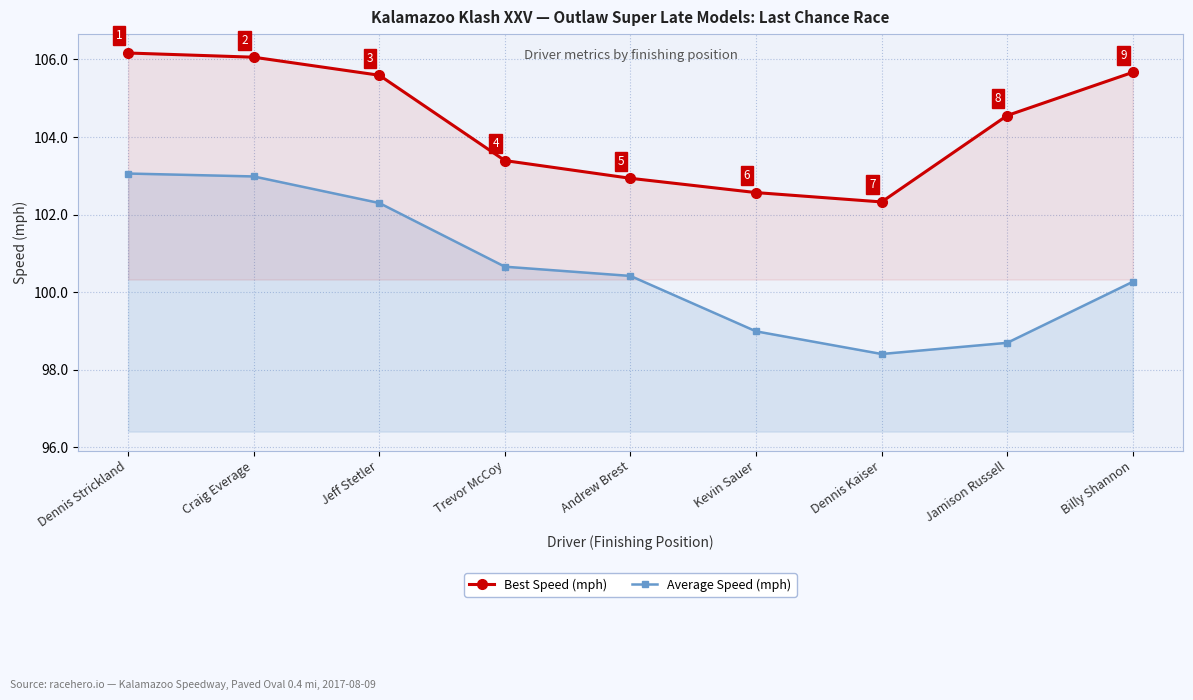

What is the difference between the highest and lowest values at Dennis Strickland?

3.1